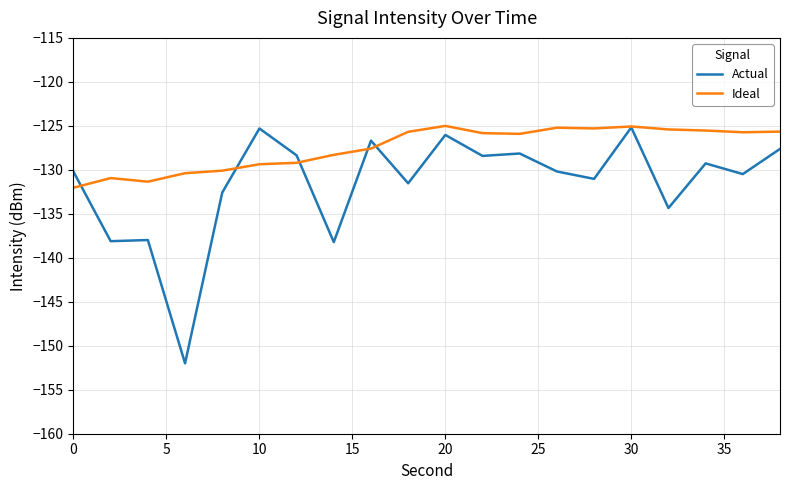

How many lines are shown in the chart?

2